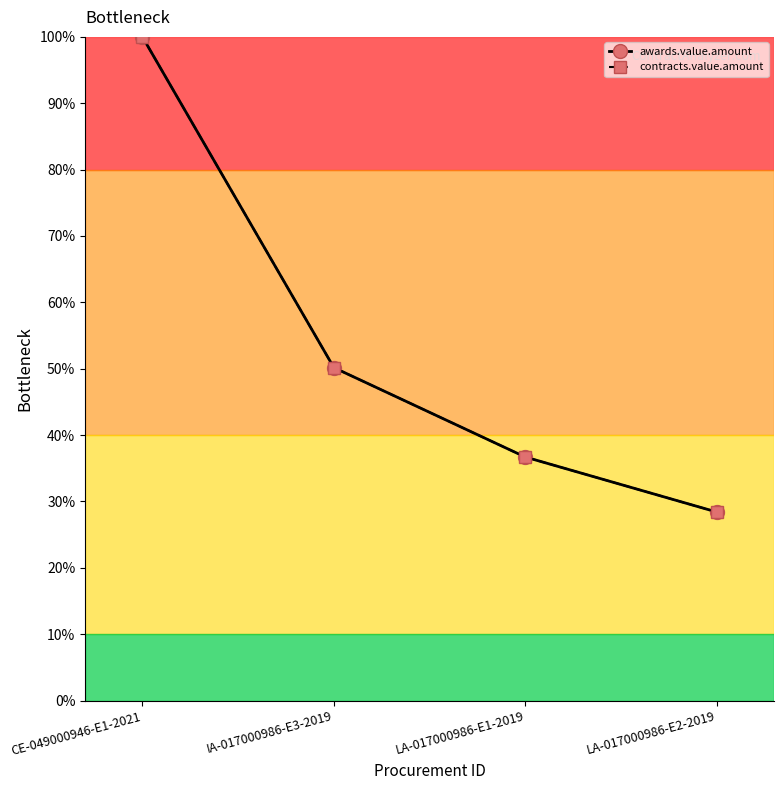

What is the total value across all series at CE-049000946-E1-2021?

200.0